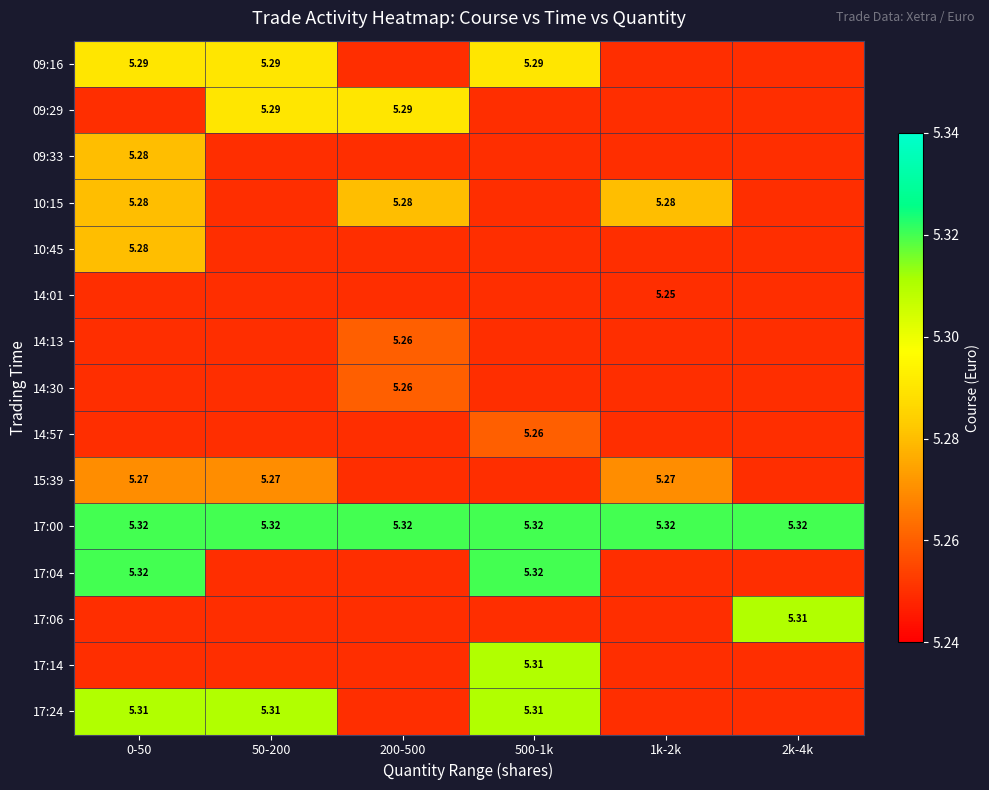

Is the value of 17:00 at 500-1k greater than the value of 17:24 at 0-50?

Yes